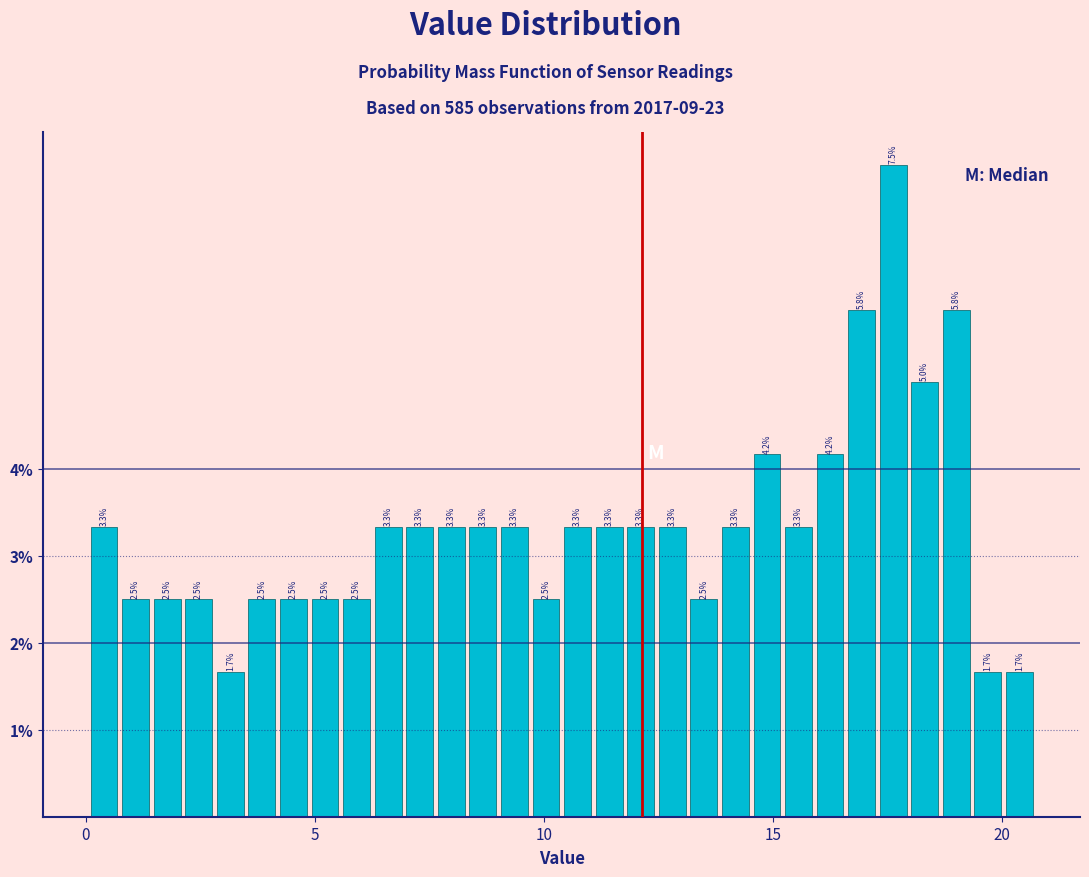

Around what value on the x-axis is the tallest bar? Give the approximate position of its centre, as read against the axis.

17.5